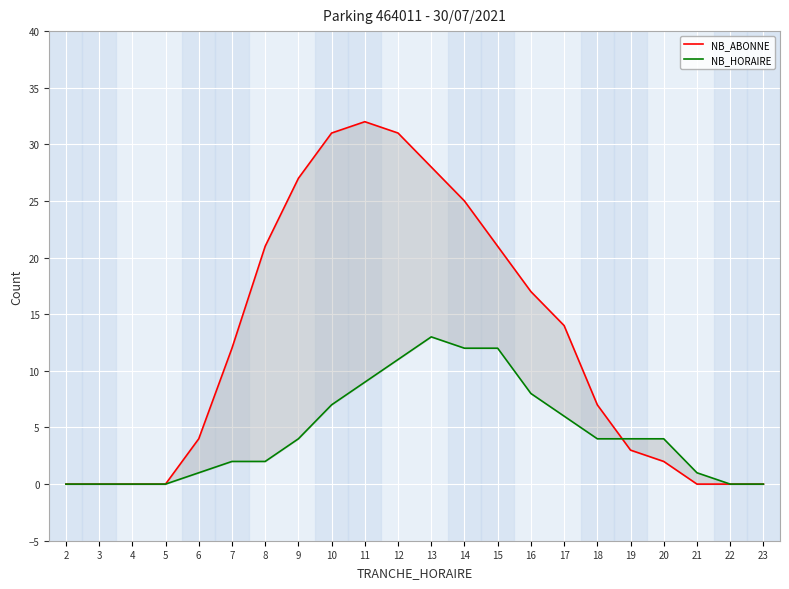

Is the value of NB_HORAIRE at 23 greater than the value of NB_ABONNE at 10?

No